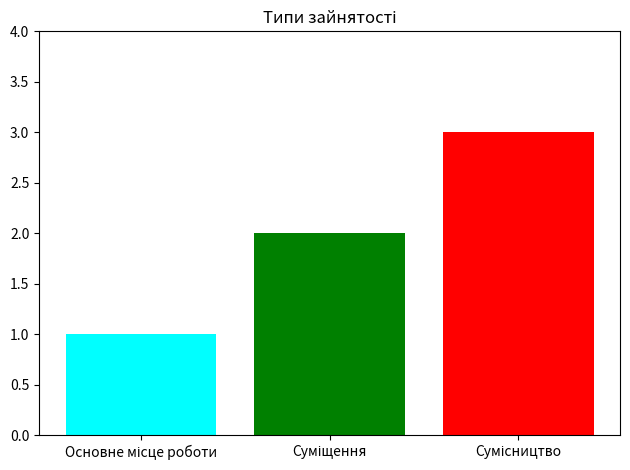

How many bars are there in total?

3